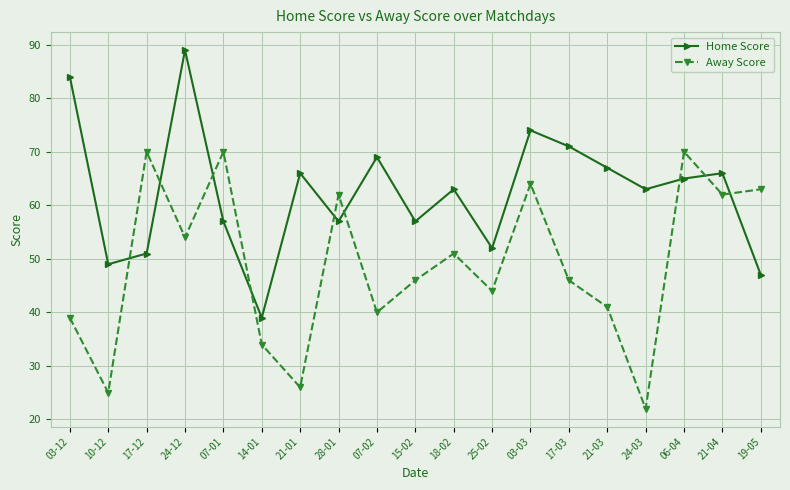

What is the difference between the Home Score values at 07-02 and 25-02?

17